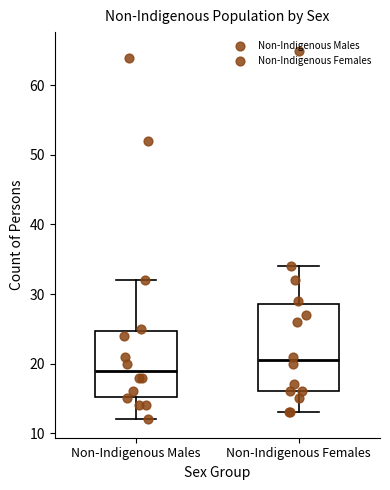

Where does the upper whisker of the box for Non-Indigenous Females end on the y-axis? The values are not printed on the chart, so give them approximately, as read against the axis.

34